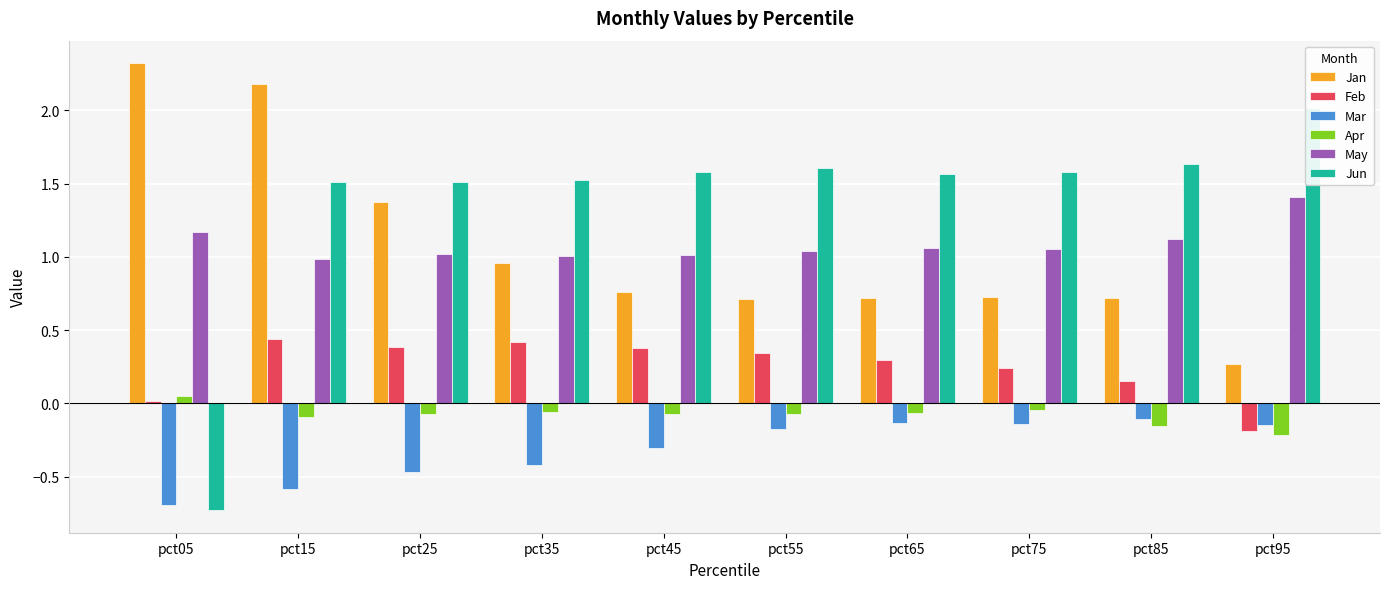

What is the average value of the Mar series?

-0.3